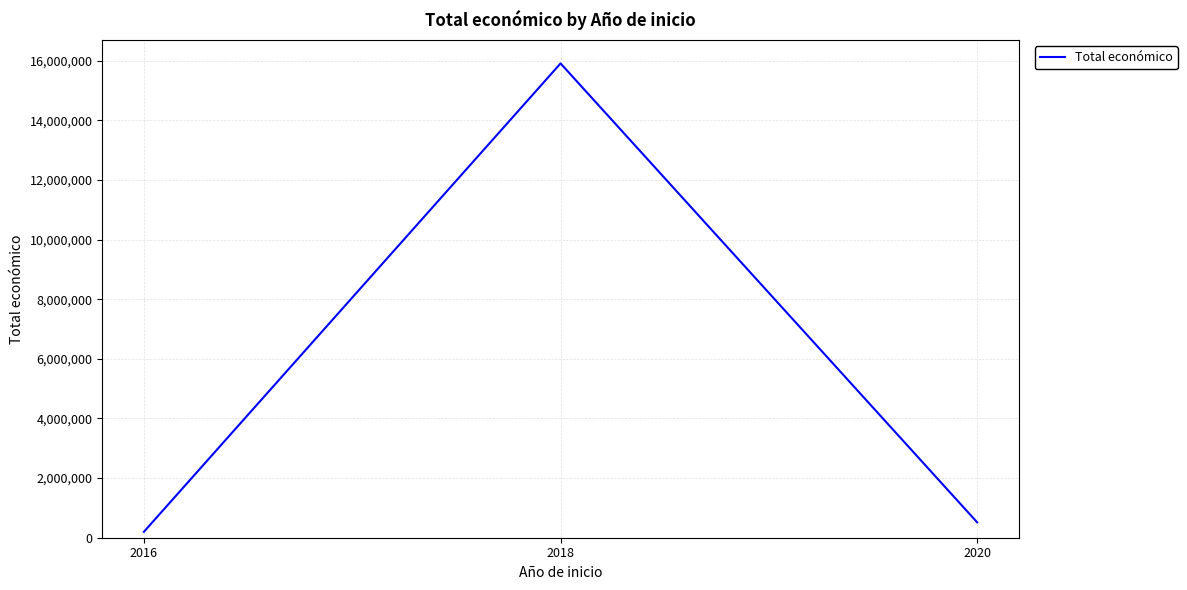

What is the change in value from 2018 to 2020?

-15393652